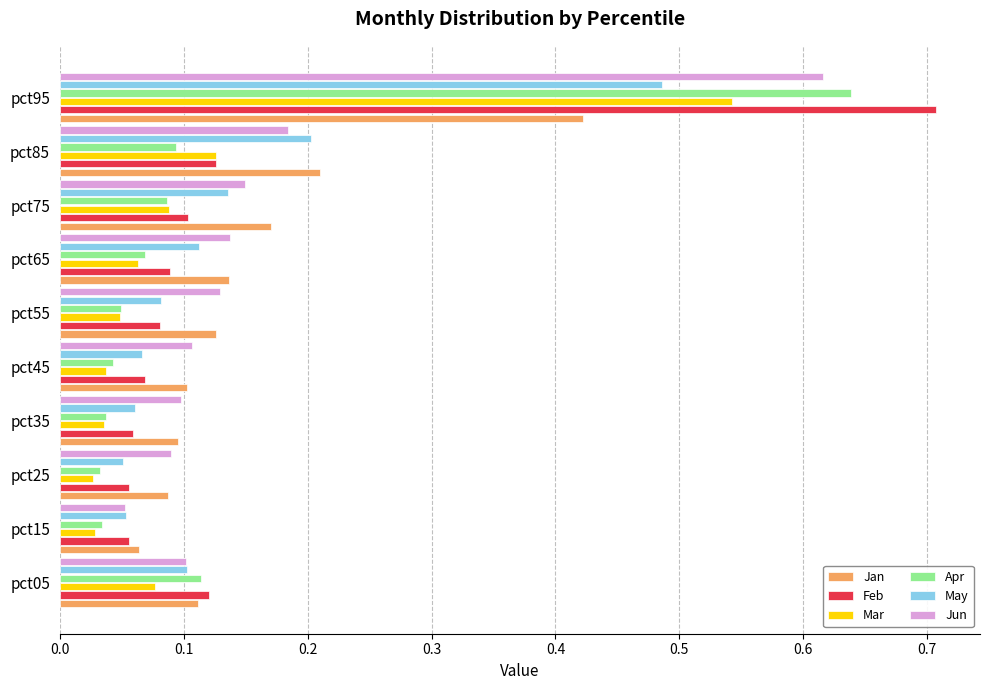

Is it true that May equals 0.2 at pct85?

True